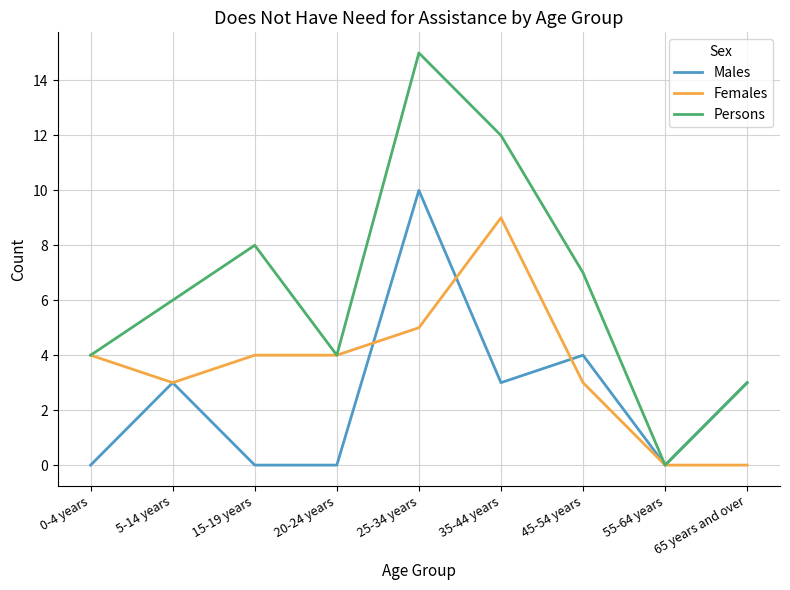

Between 15-19 years and 45-54 years, which series saw the biggest shift?

Males